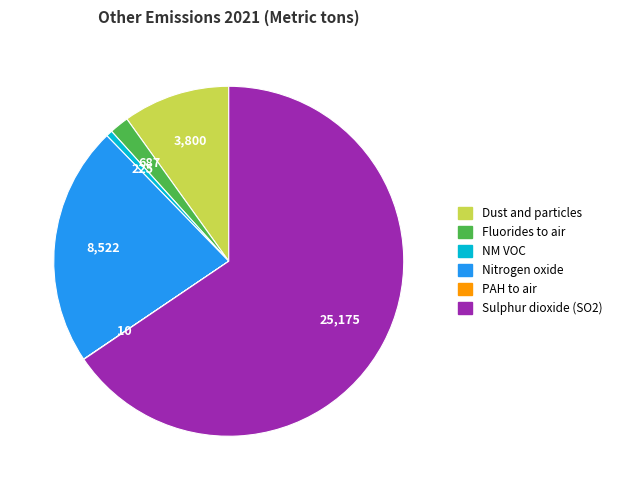

Approximately how many times larger is the value at Nitrogen oxide compared to NM VOC?

37.8